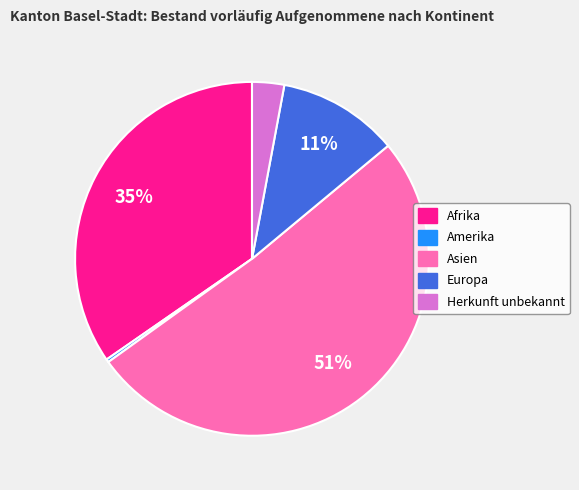

Is Amerika the majority of the pie?

No